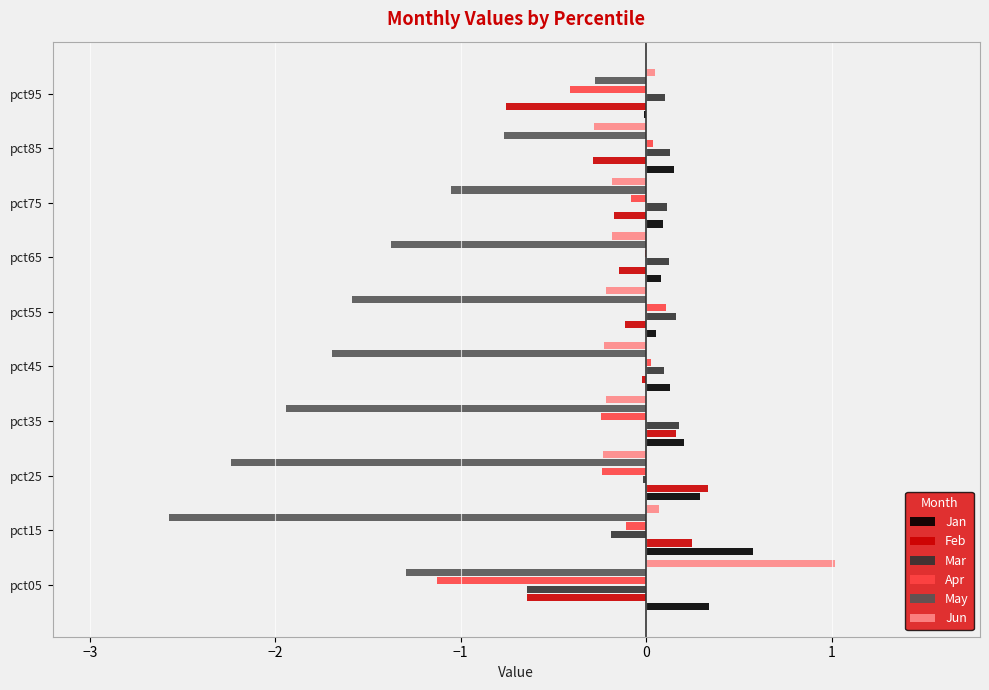

Which series has the largest total across all categories?

Jan